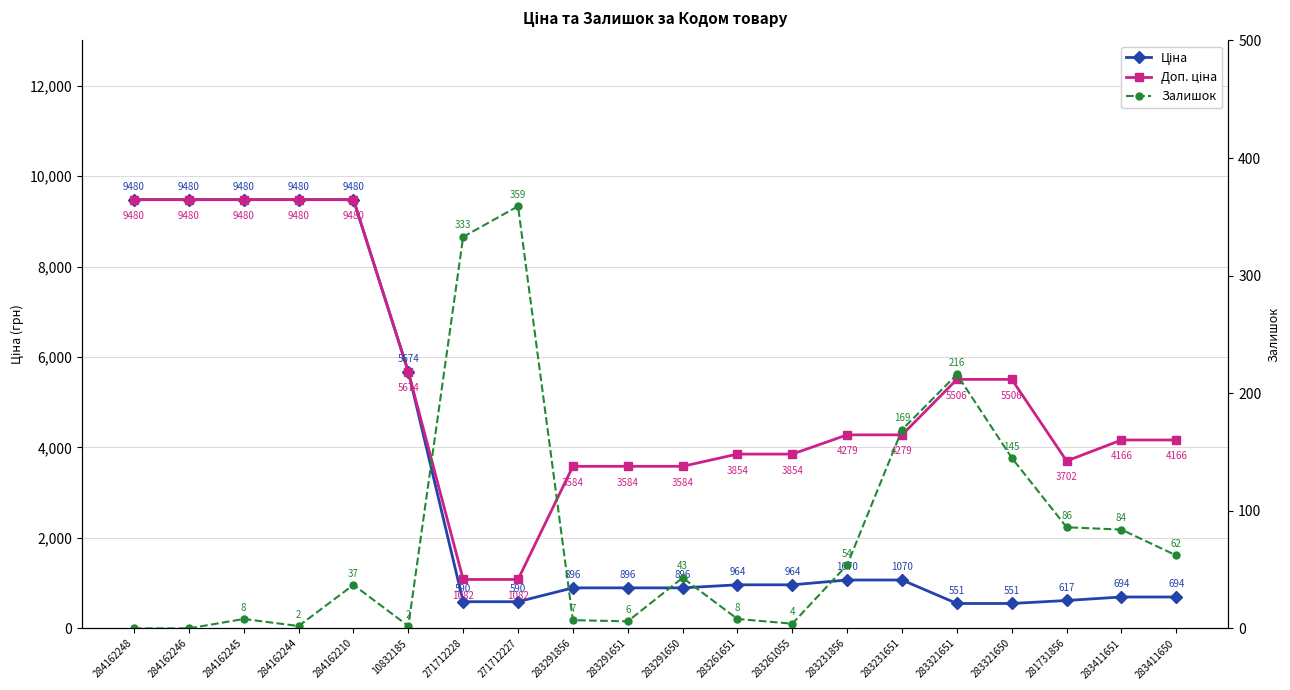

List the series in order of their overall mean, highest first.

Доп. ціна, Ціна, Залишок